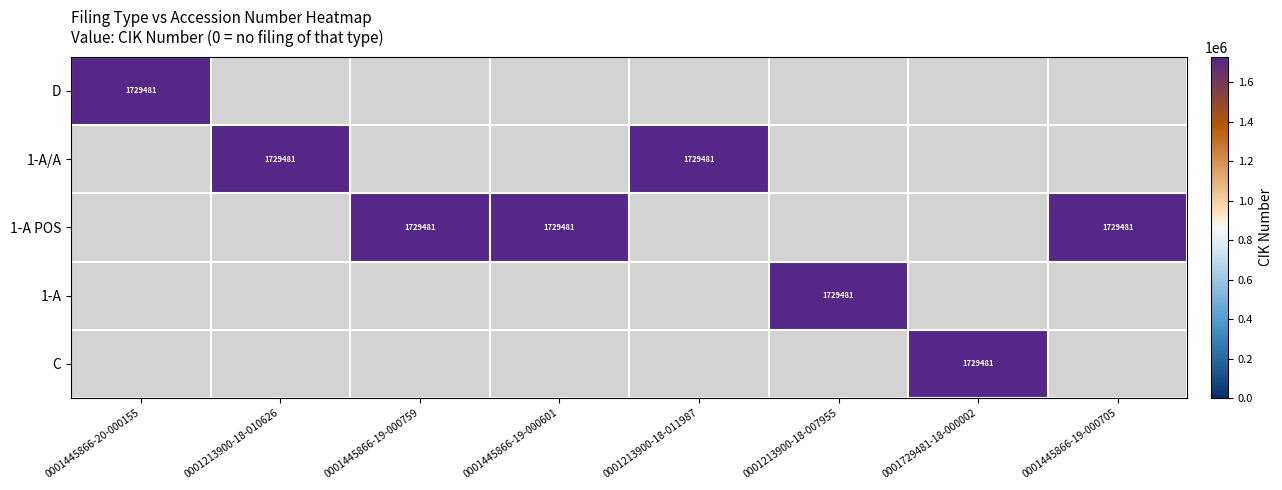

The 1-A POS series shows 1729481 at 0001445866-19-000759. True or false?

True